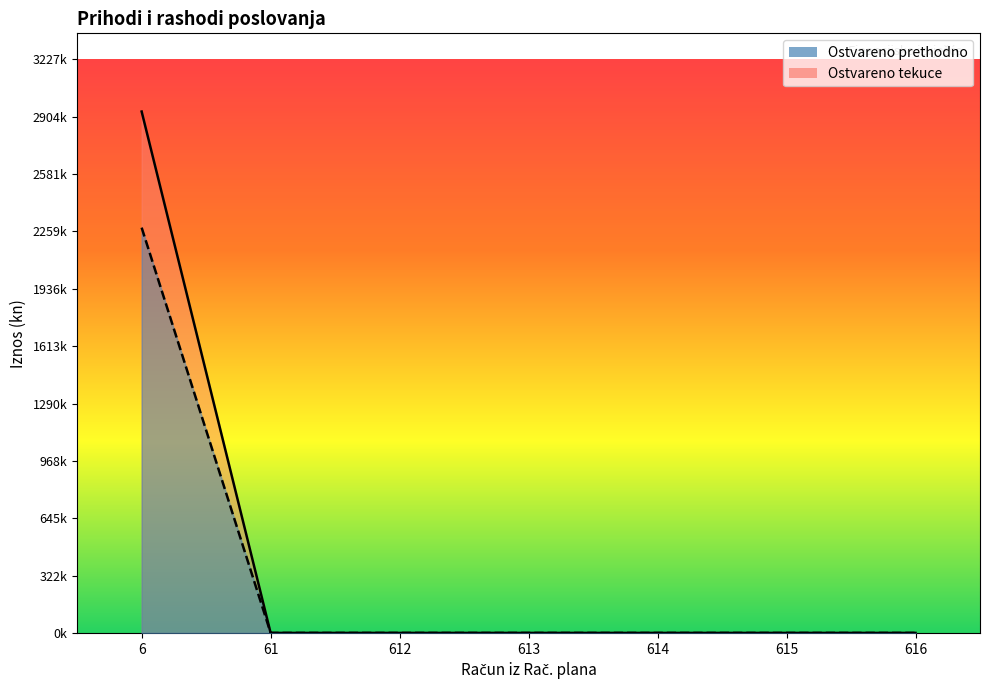

Does the chart display data point markers on the line(s)?

No